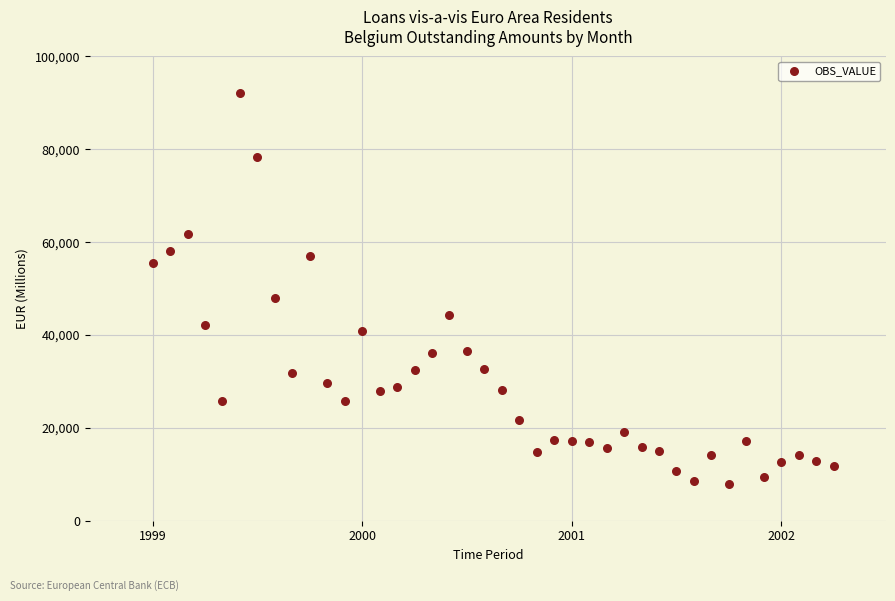

What Y value in the scatter plot is closest to 49963?

47962